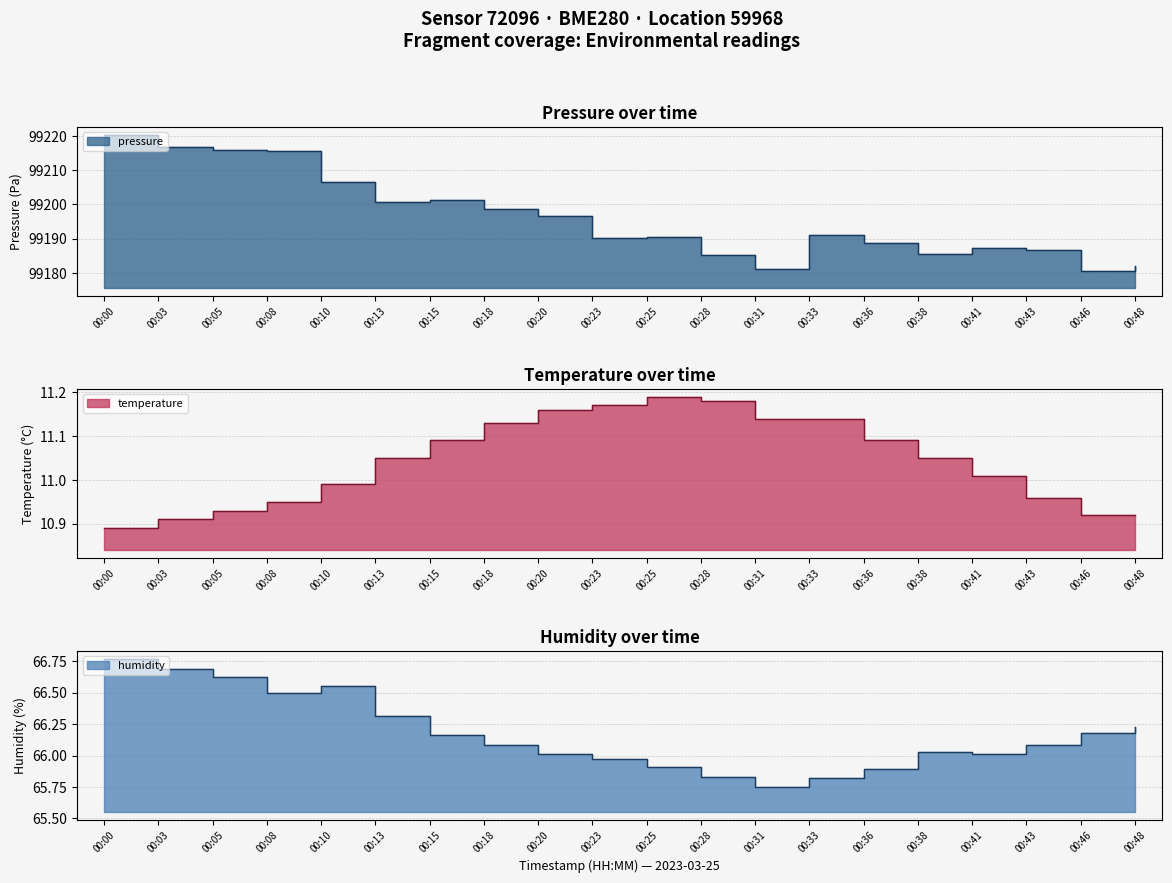

What are all the series names shown in the legend?

pressure, temperature, humidity